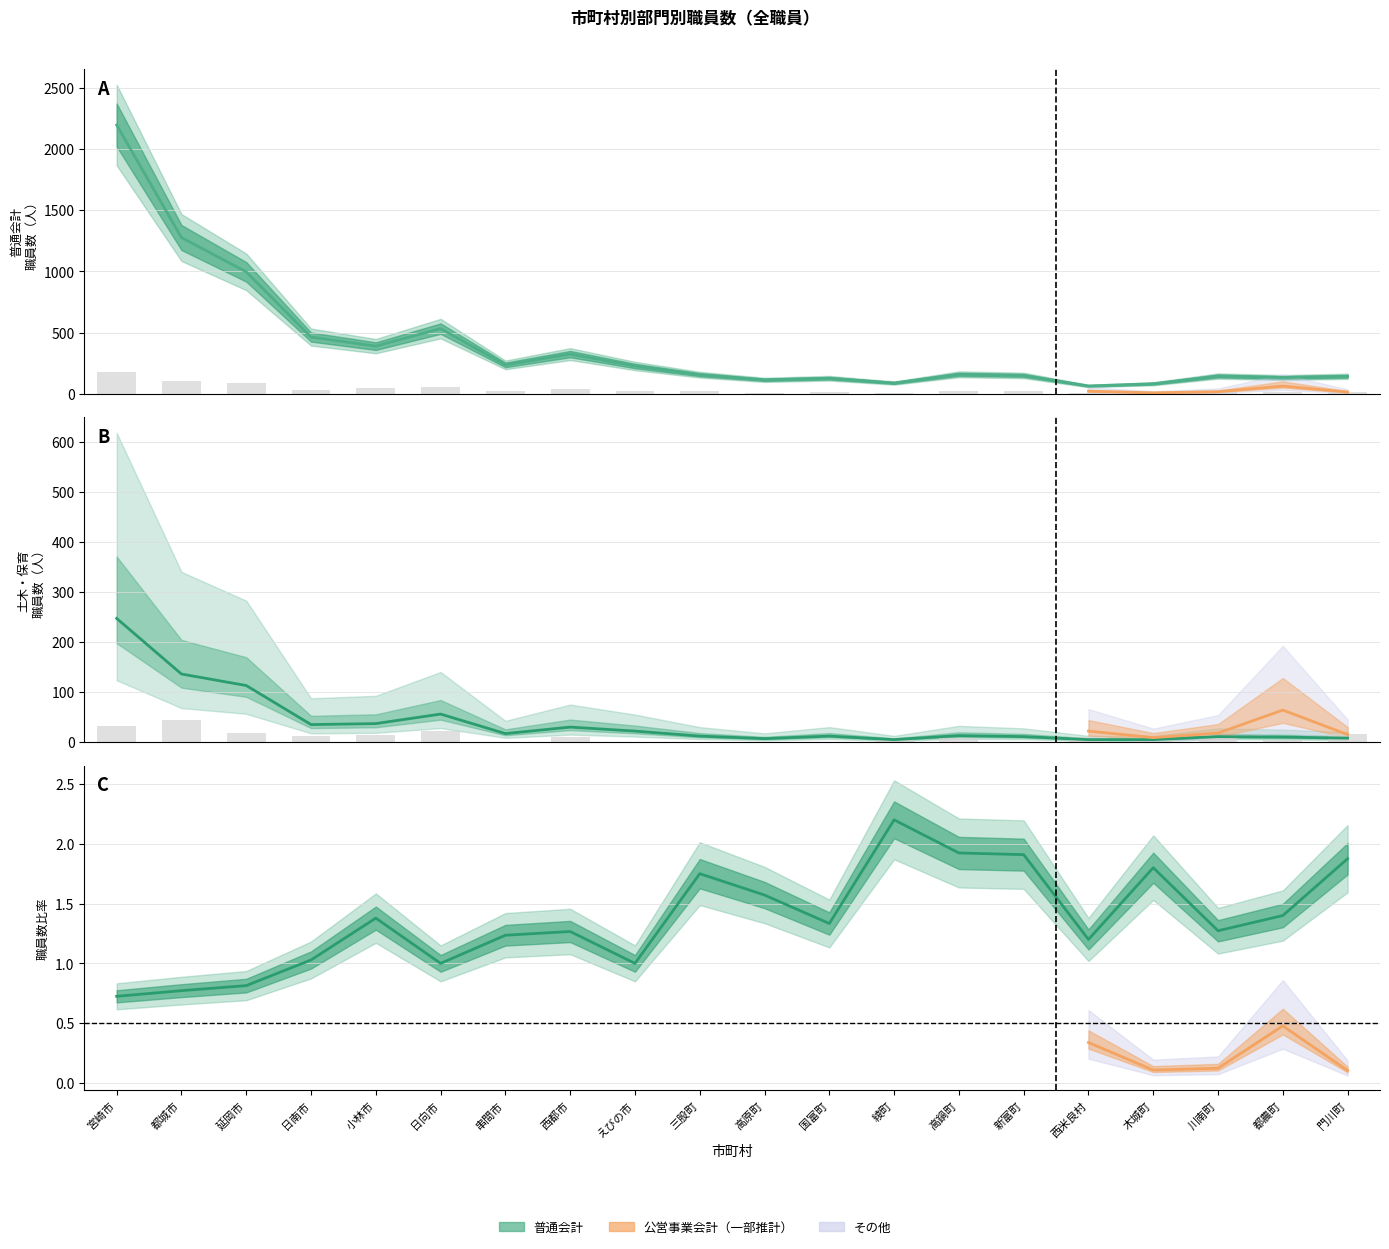

At which label is 学校関係 closest to 92?

延岡市